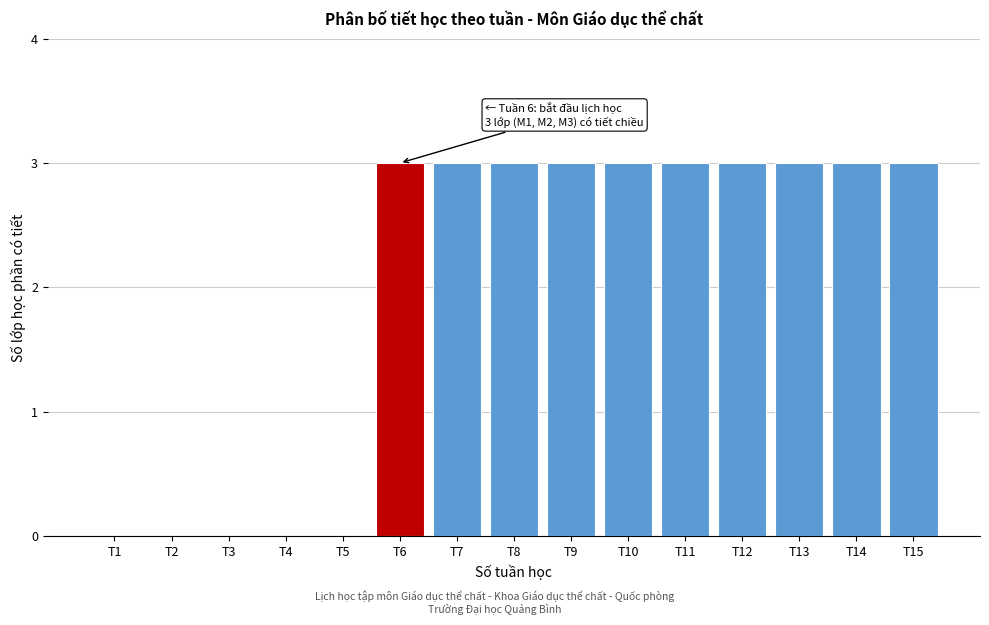

Reading right to left, extract all data points from this chart.

T15=3	T14=3	T13=3	T12=3	T11=3	T10=3	T9=3	T8=3	T7=3	T6=3	T5=0	T4=0	T3=0	T2=0	T1=0